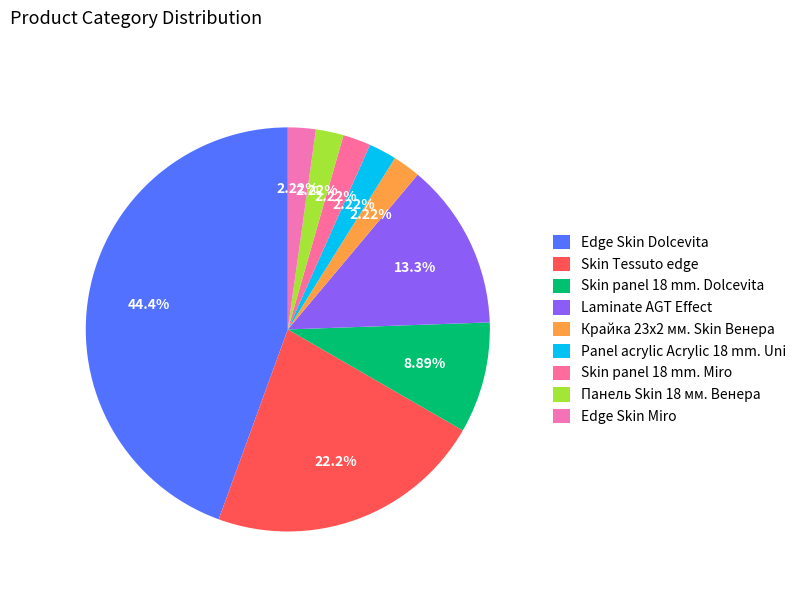

How many segments does this pie chart have?

9